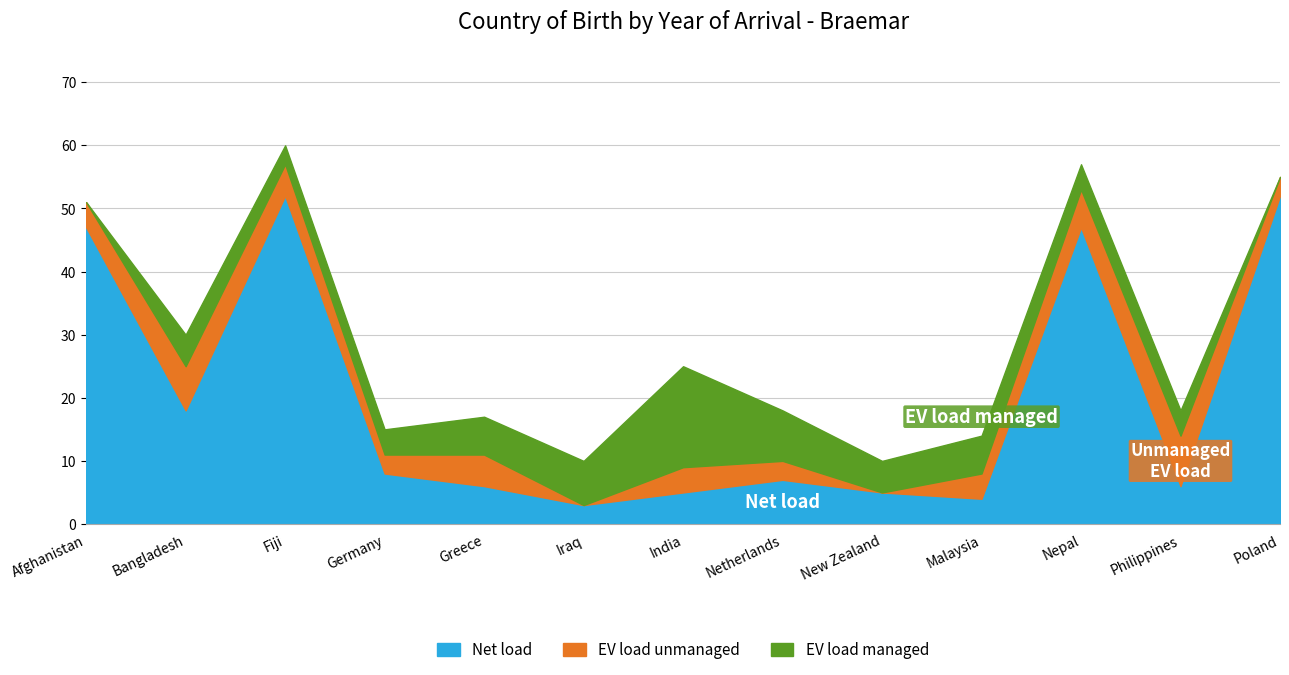

What is the sum of the EV load managed values at Netherlands and India?

24